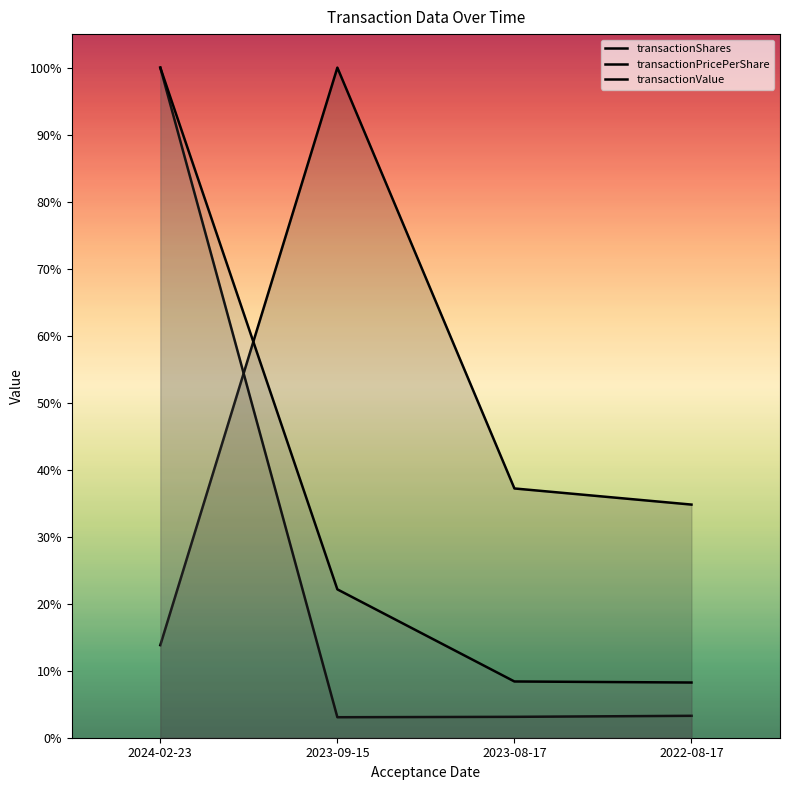

The transactionShares series shows 100.0 at 2023-09-15. True or false?

True